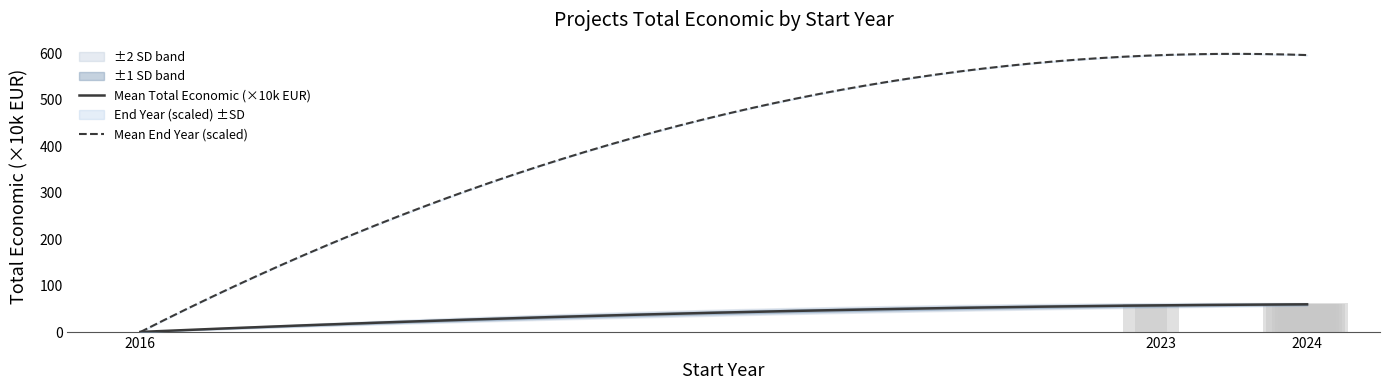

What is the value of the 3rd bar from the left?

59.9